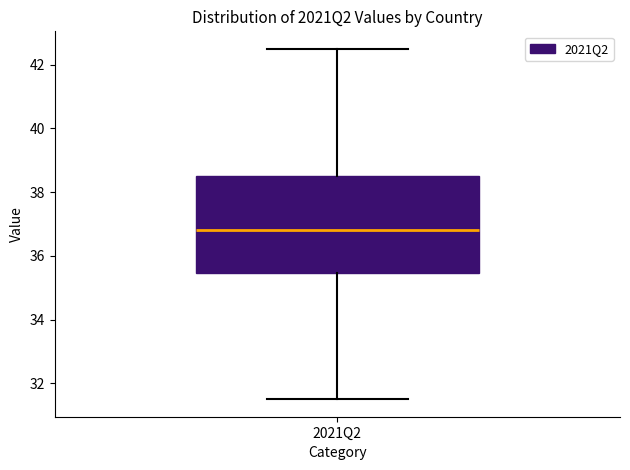

Transcribe this box plot: give where the median line is, the range the box spans, and where the two whiskers end, as read against the y-axis. The values are not printed on the chart, so give them approximately, as read against the axis.

median 36.8, box 35.4 to 38.6, whiskers 31.6 to 42.6